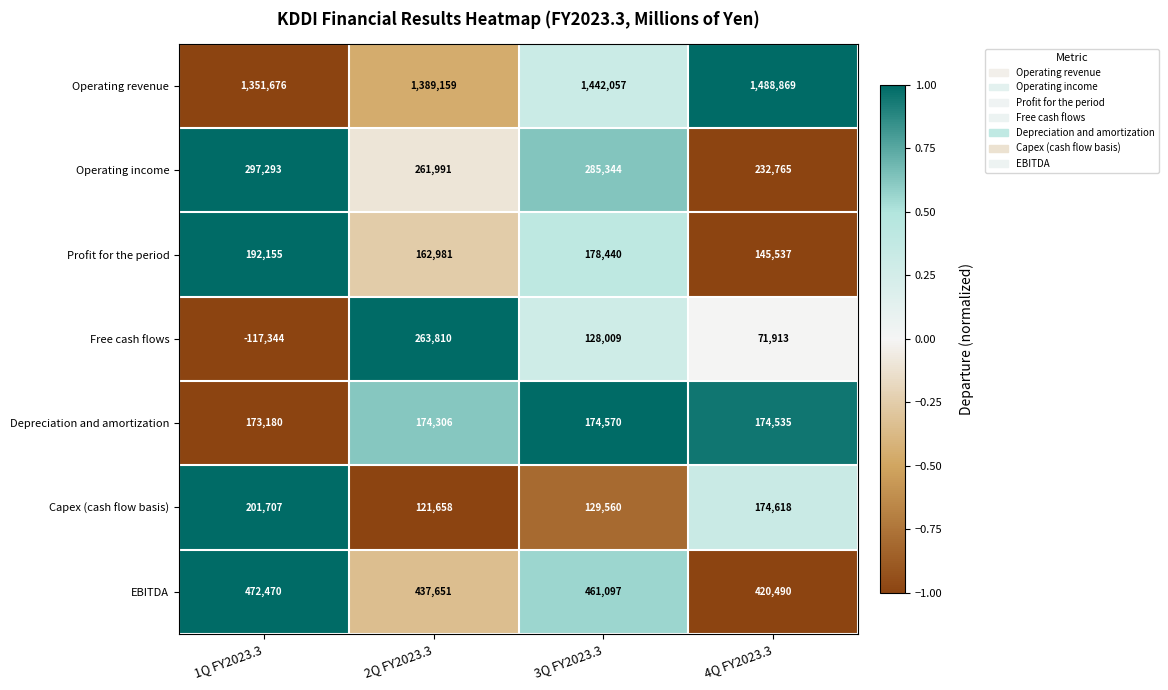

Rank the series by their maximum value, from highest to lowest.

Operating revenue, EBITDA, Operating income, Free cash flows, Capex (cash flow basis), Profit for the period, Depreciation and amortization